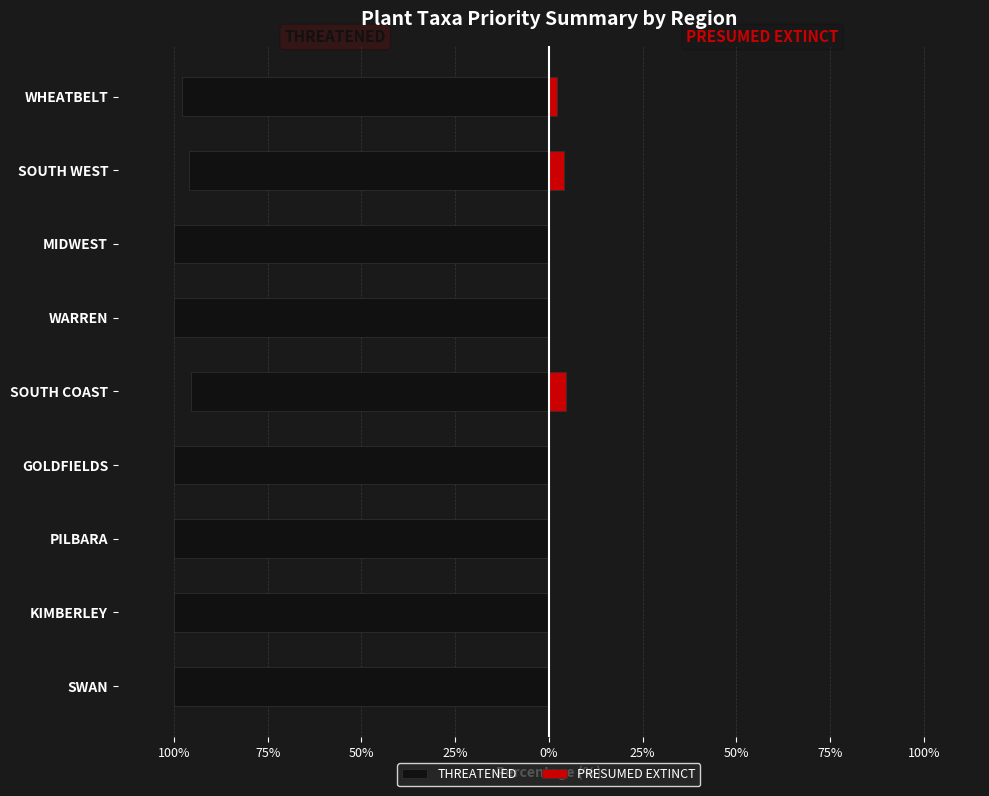

What are all the series names shown in the legend?

THREATENED, PRESUMED EXTINCT